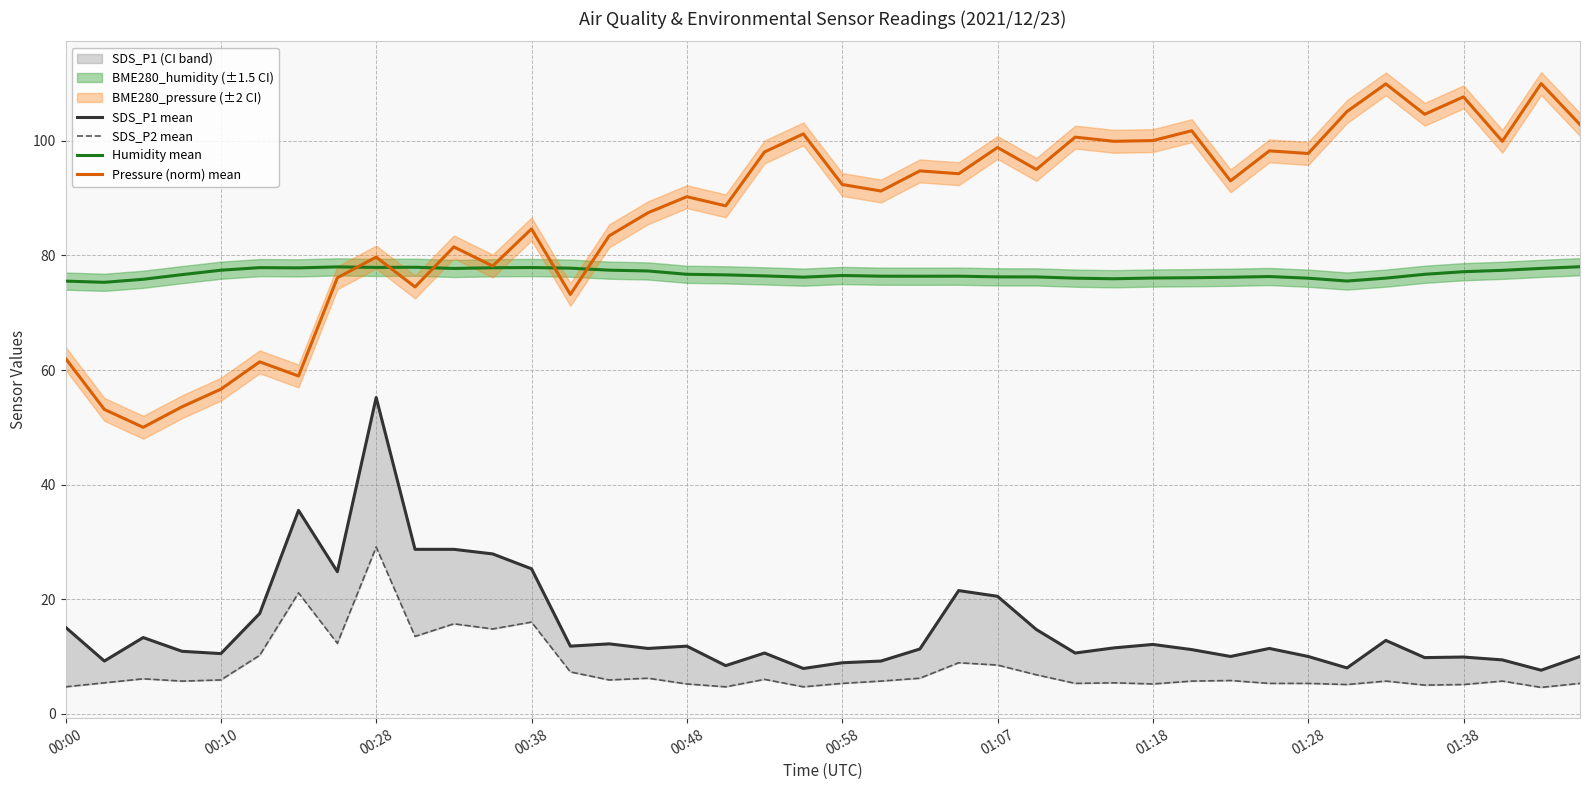

What are all the series names shown in the legend?

SDS_P1 mean, SDS_P2 mean, Humidity mean, Pressure (norm) mean